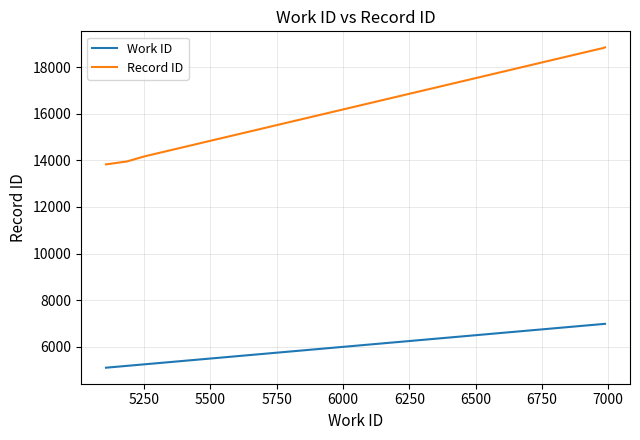

Which series has the largest total across all categories?

Record ID